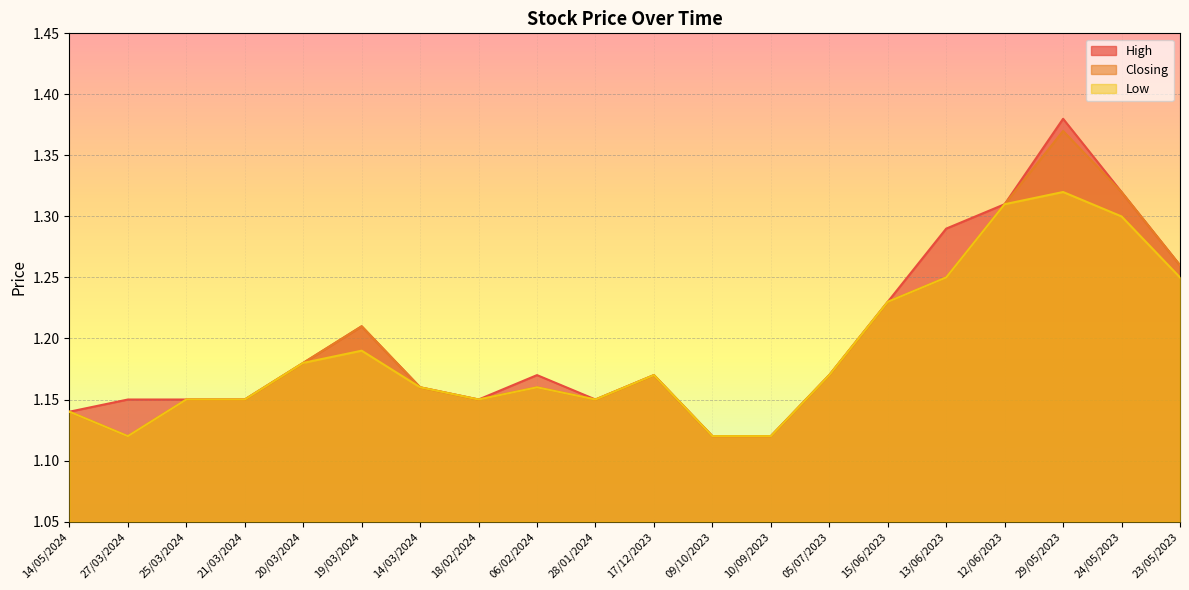

True or false: High has more than 0 interior local peaks.

True